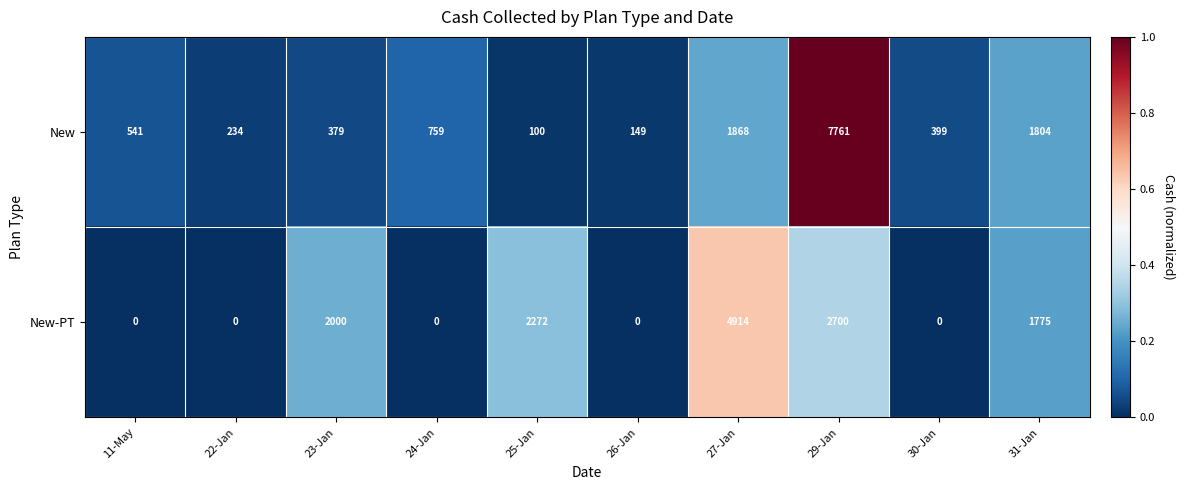

Which series has the largest total across all categories?

New